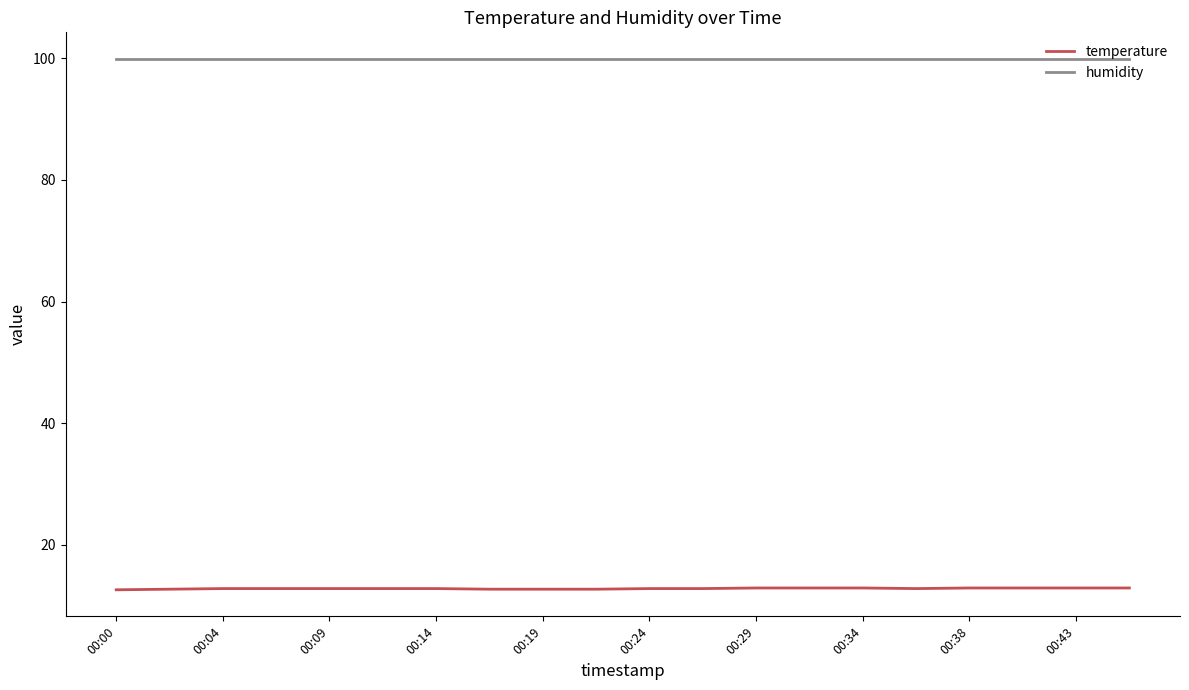

Which series has the largest total across all categories?

humidity